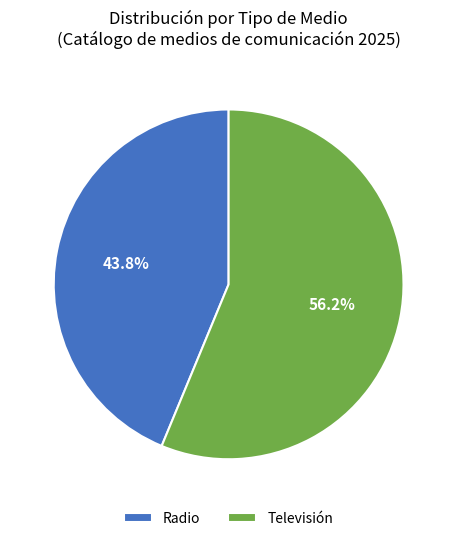

Approximately how many times larger is the value at Televisión compared to Radio?

1.3